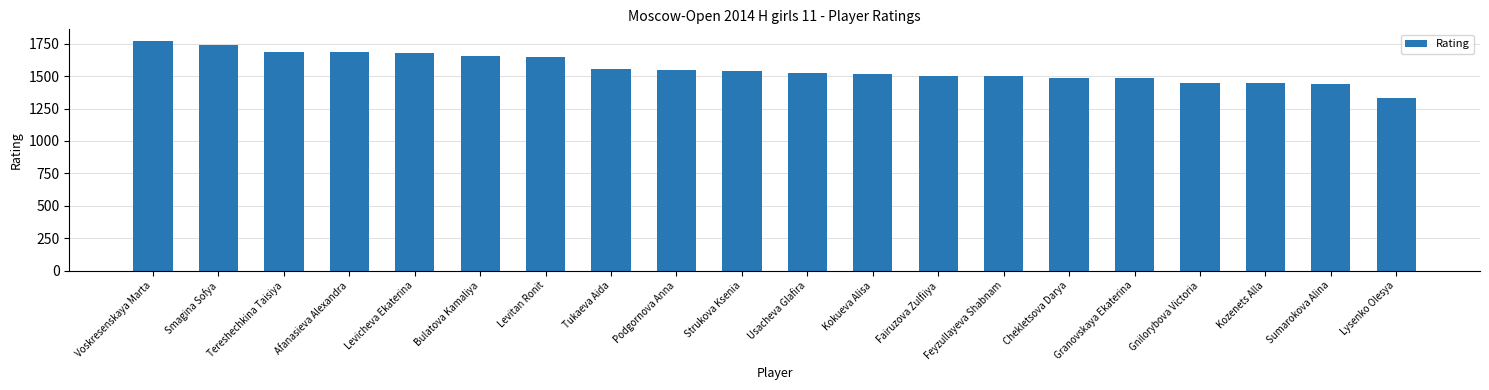

How many data points are less than 1537?

10